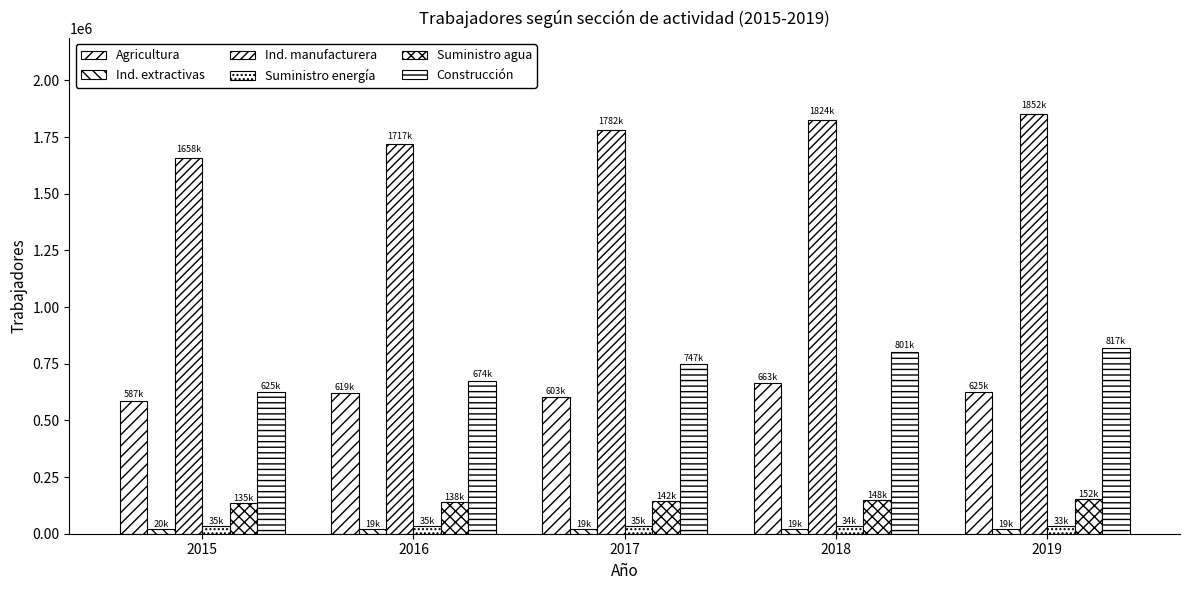

Does the chart contain any negative values?

No